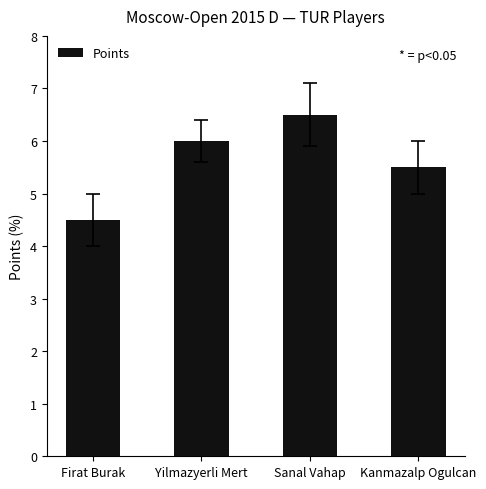

The chart shows a value of 6.0 at Yilmazyerli Mert. True or false?

True